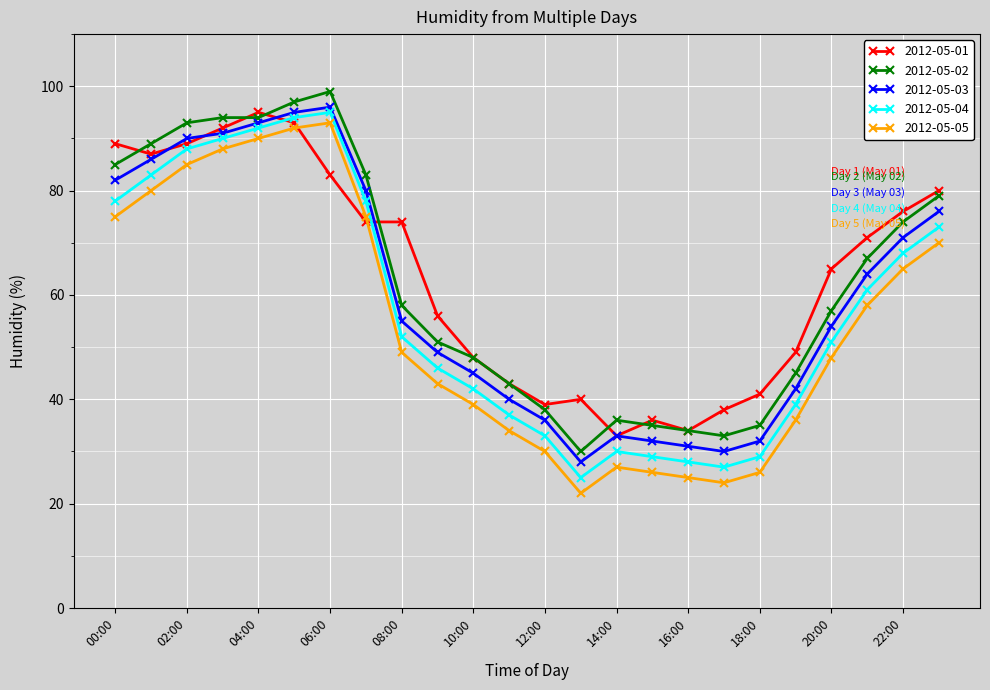

True or false: 2012-05-03 and 2012-05-05 intersect in this chart.

False